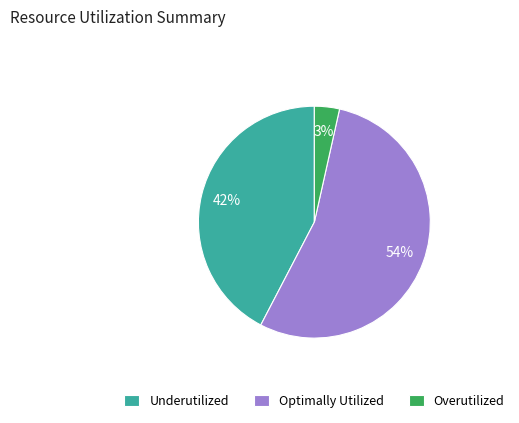

Which category has the smallest portion of the pie?

Overutilized